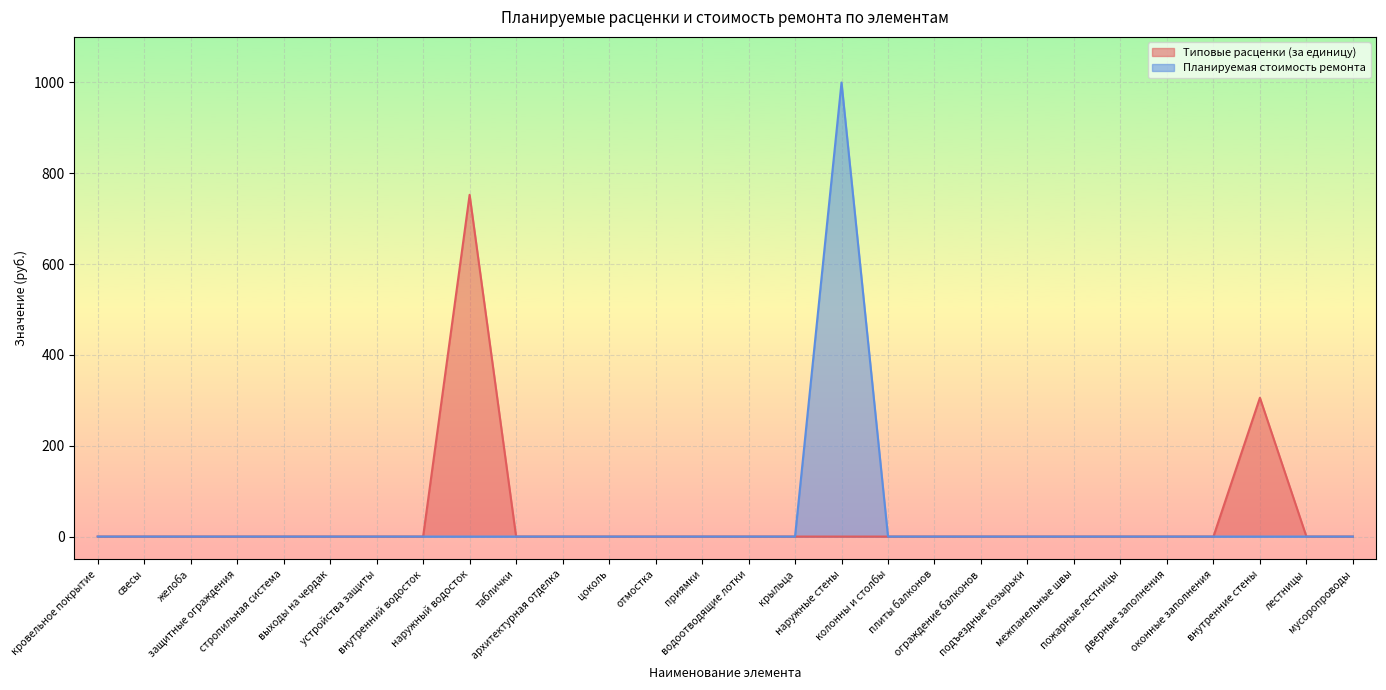

True or false: Планируемая стоимость ремонта and Типовые расценки (за единицу) intersect in this chart.

False